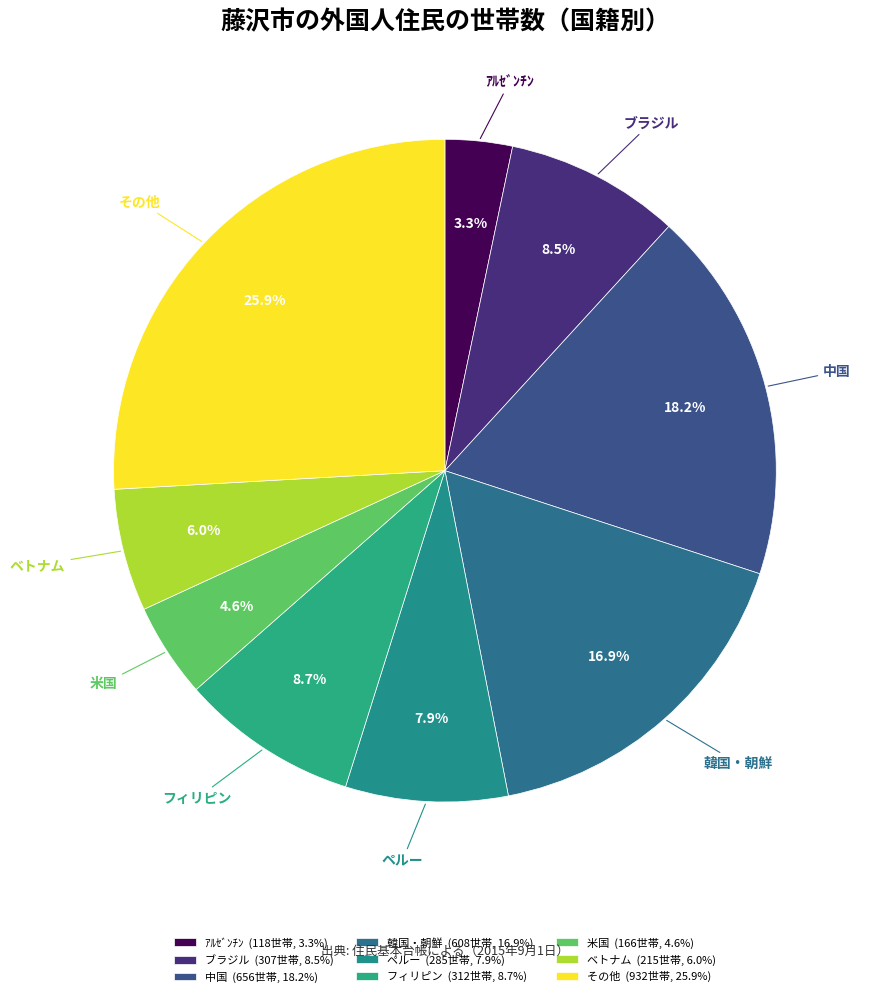

Which has a higher value, 韓国・朝鮮 or 中国?

中国